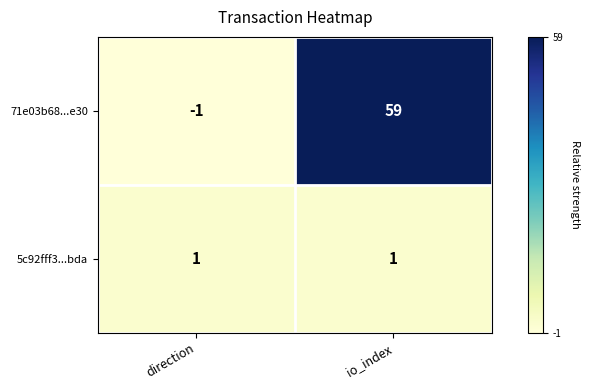

Is the value of 71e03b68...e30 at io_index greater than the value of 5c92fff3...bda at direction?

Yes